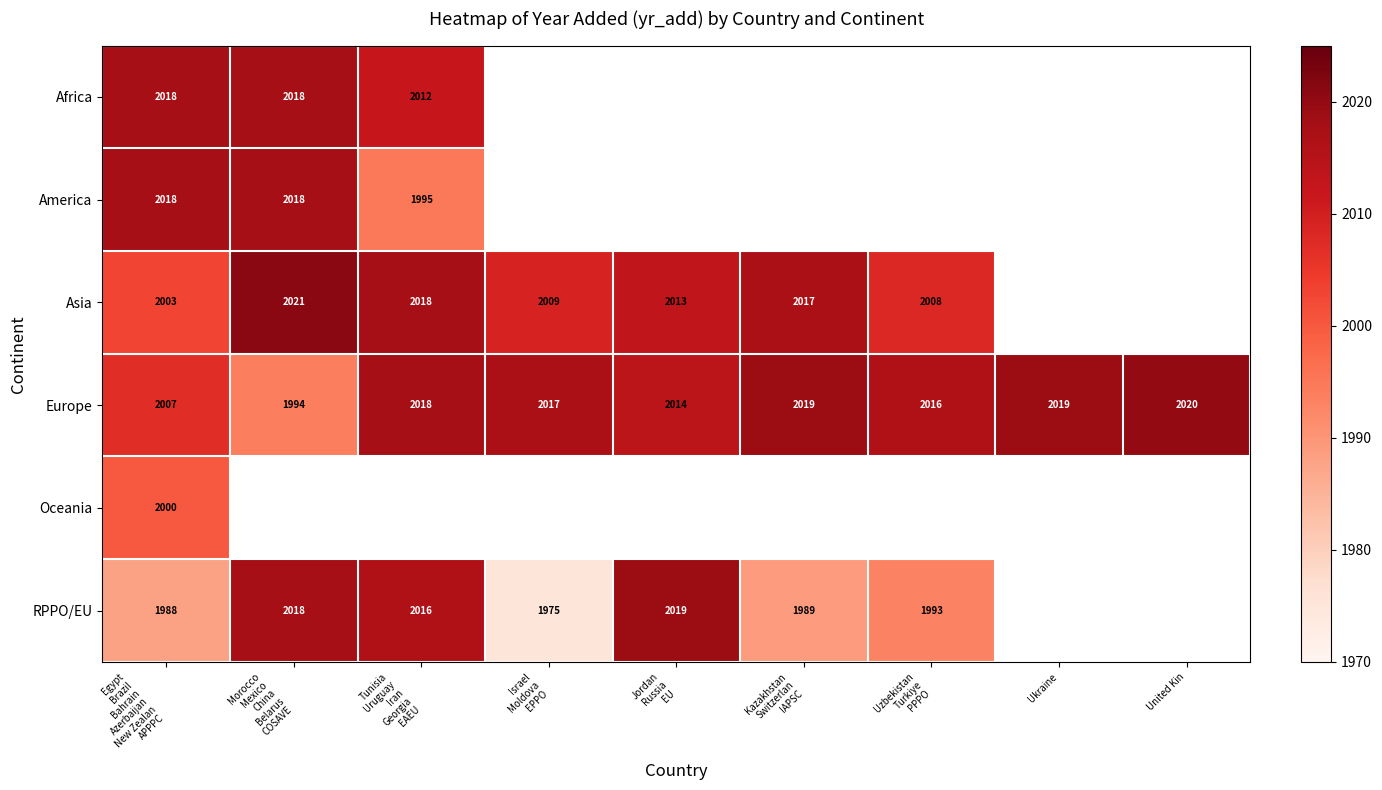

At which label does Europe first exceed 2017?

Tunisia Uruguay Iran Georgia EAEU